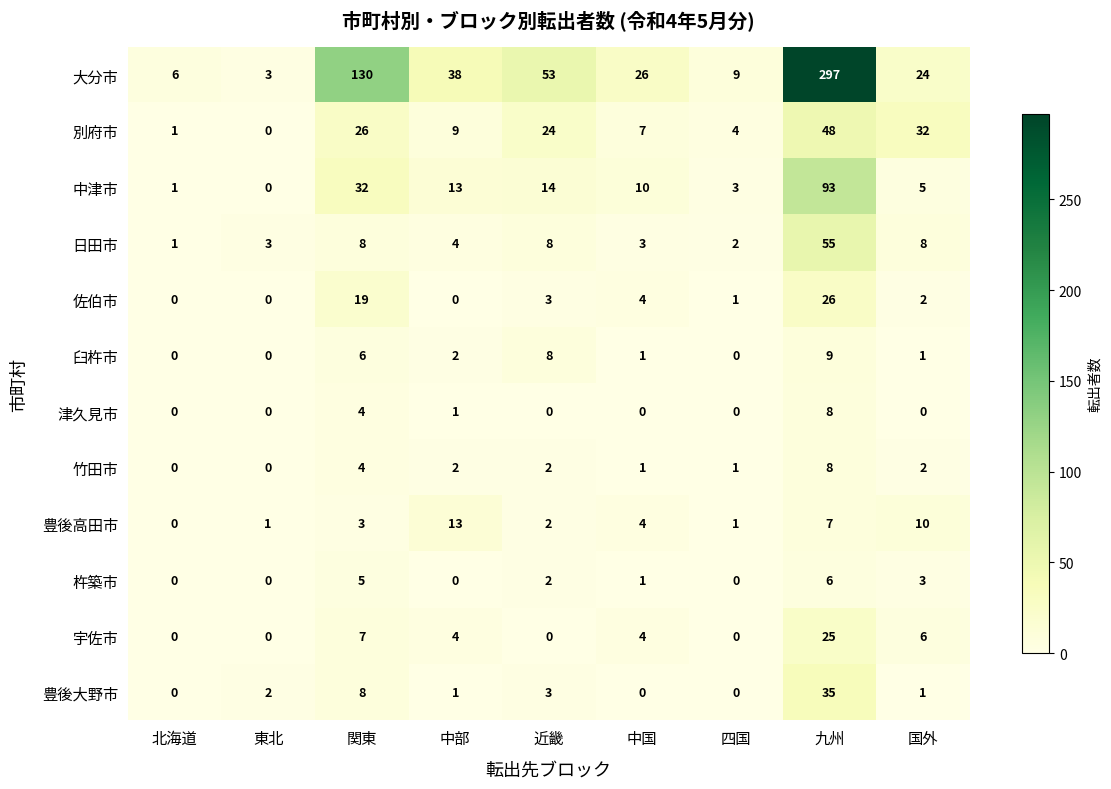

True or false: 杵築市 has a value of 5 at 国外.

False